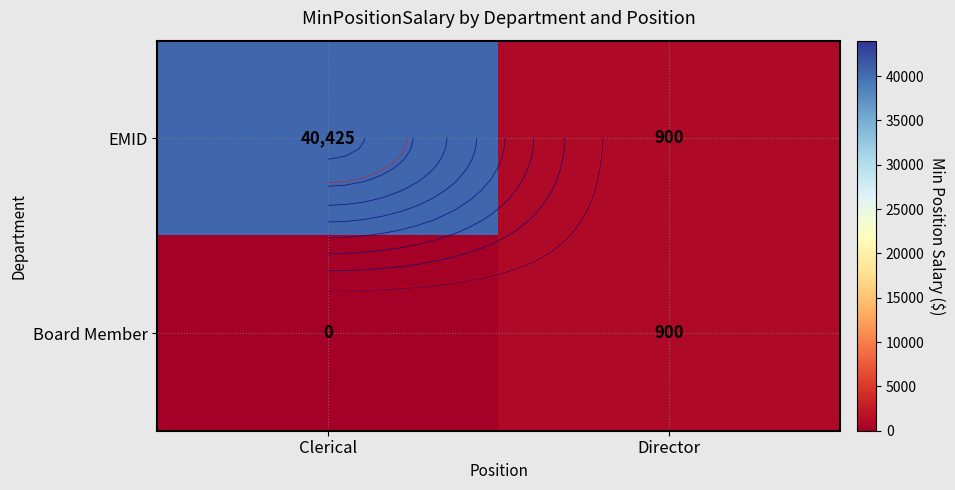

At which category is the sum across all series the highest?

Clerical